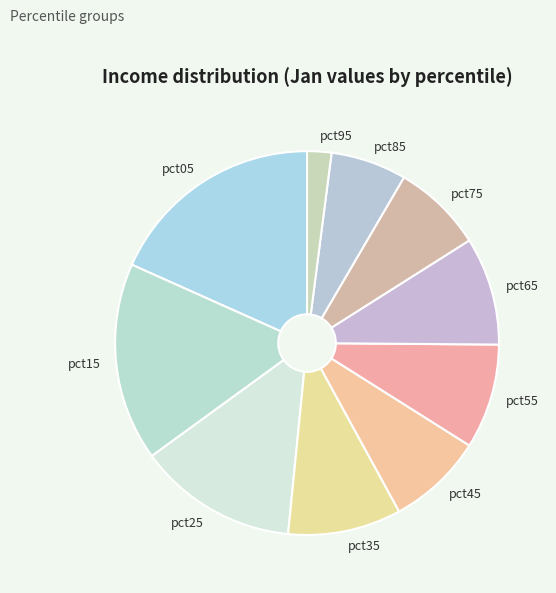

Count the number of slices in the pie.

10